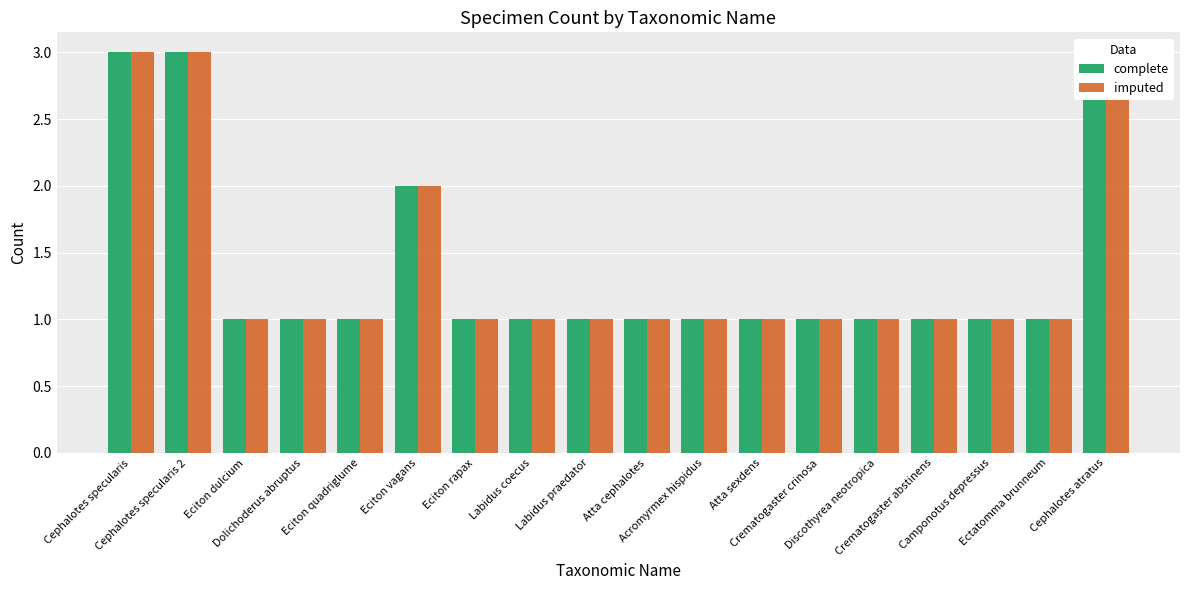

Rank the categories by complete value from lowest to highest.

Eciton dulcium, Dolichoderus abruptus, Eciton quadriglume, Eciton rapax, Labidus coecus, Labidus praedator, Atta cephalotes, Acromyrmex hispidus, Atta sexdens, Crematogaster crinosa, Discothyrea neotropica, Crematogaster abstinens, Camponotus depressus, Ectatomma brunneum, Eciton vagans, Cephalotes specularis, Cephalotes specularis 2, Cephalotes atratus